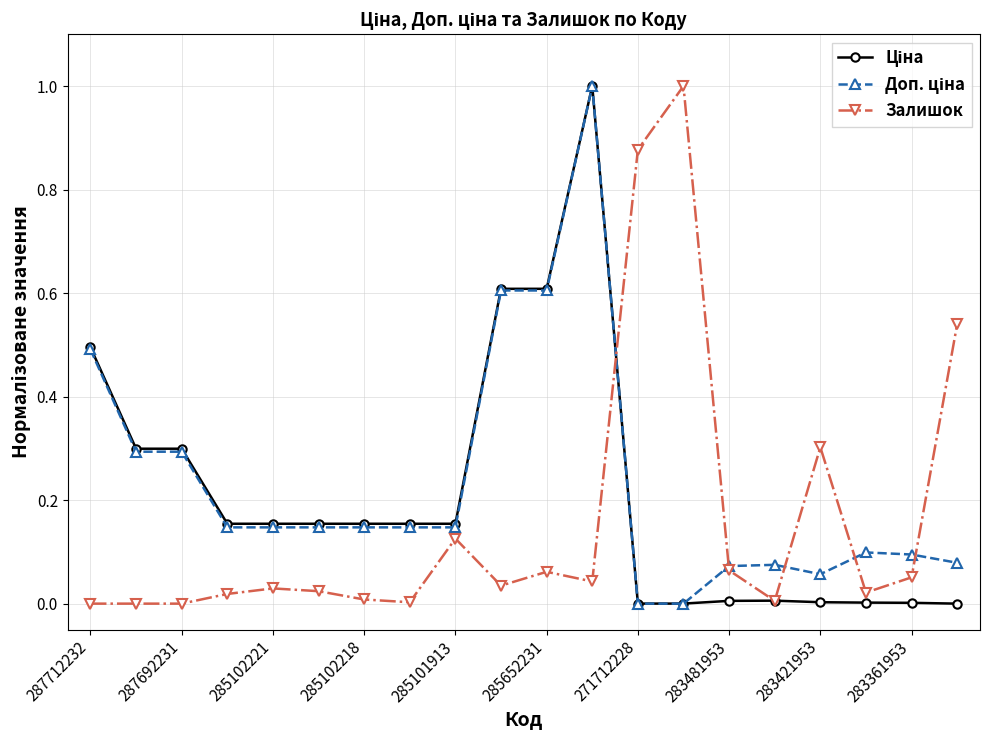

True or false: Залишок has more than 0 interior local peaks.

True